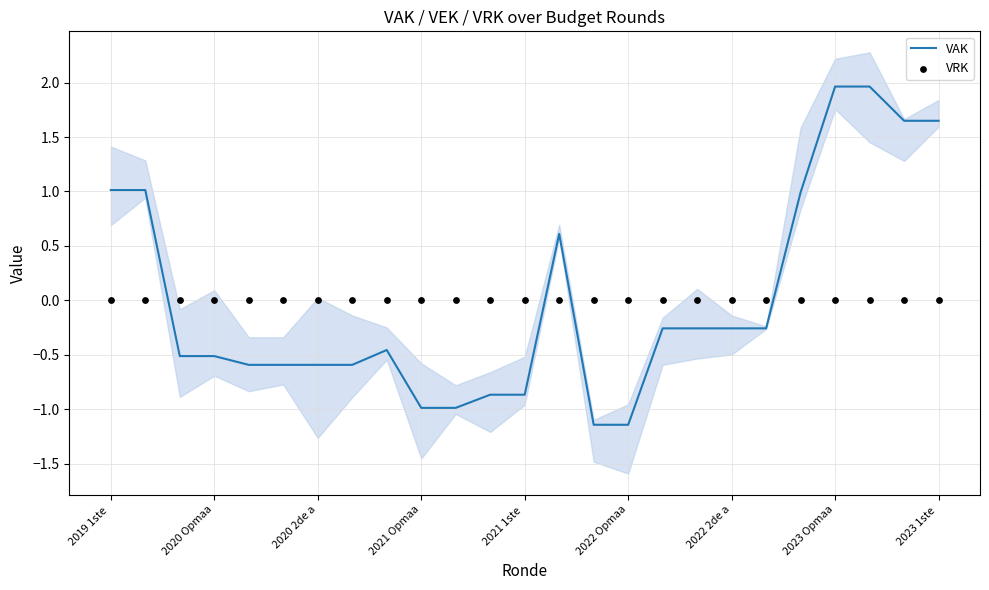

At how many categories does at least one series exceed 0?

8